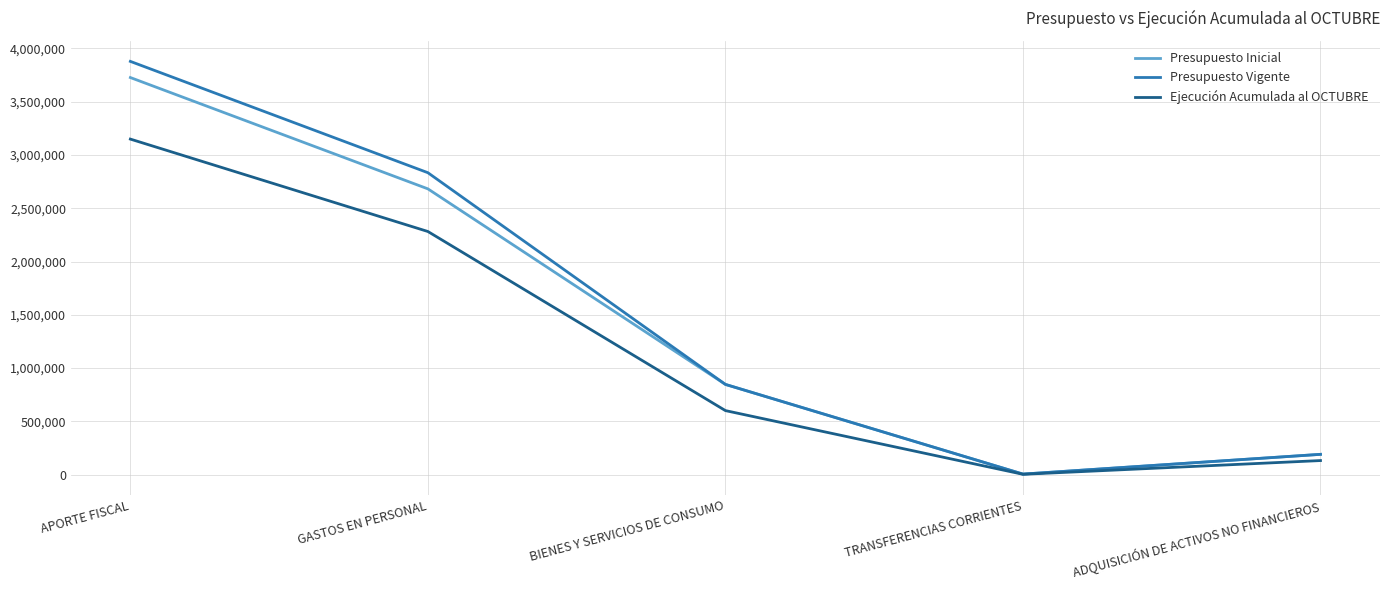

Reading left to right, list all the values displayed in this chart.

Presupuesto Inicial: APORTE FISCAL=3726084	GASTOS EN PERSONAL=2681730	BIENES Y SERVICIOS DE CONSUMO=847230	TRANSFERENCIAS CORRIENTES=5869	ADQUISICIÓN DE ACTIVOS NO FINANCIEROS=191255
Presupuesto Vigente: APORTE FISCAL=3877608	GASTOS EN PERSONAL=2833254	BIENES Y SERVICIOS DE CONSUMO=847230	TRANSFERENCIAS CORRIENTES=5869	ADQUISICIÓN DE ACTIVOS NO FINANCIEROS=191255
Ejecución Acumulada al OCTUBRE: APORTE FISCAL=3148656	GASTOS EN PERSONAL=2281689	BIENES Y SERVICIOS DE CONSUMO=601528	TRANSFERENCIAS CORRIENTES=3967	ADQUISICIÓN DE ACTIVOS NO FINANCIEROS=132855